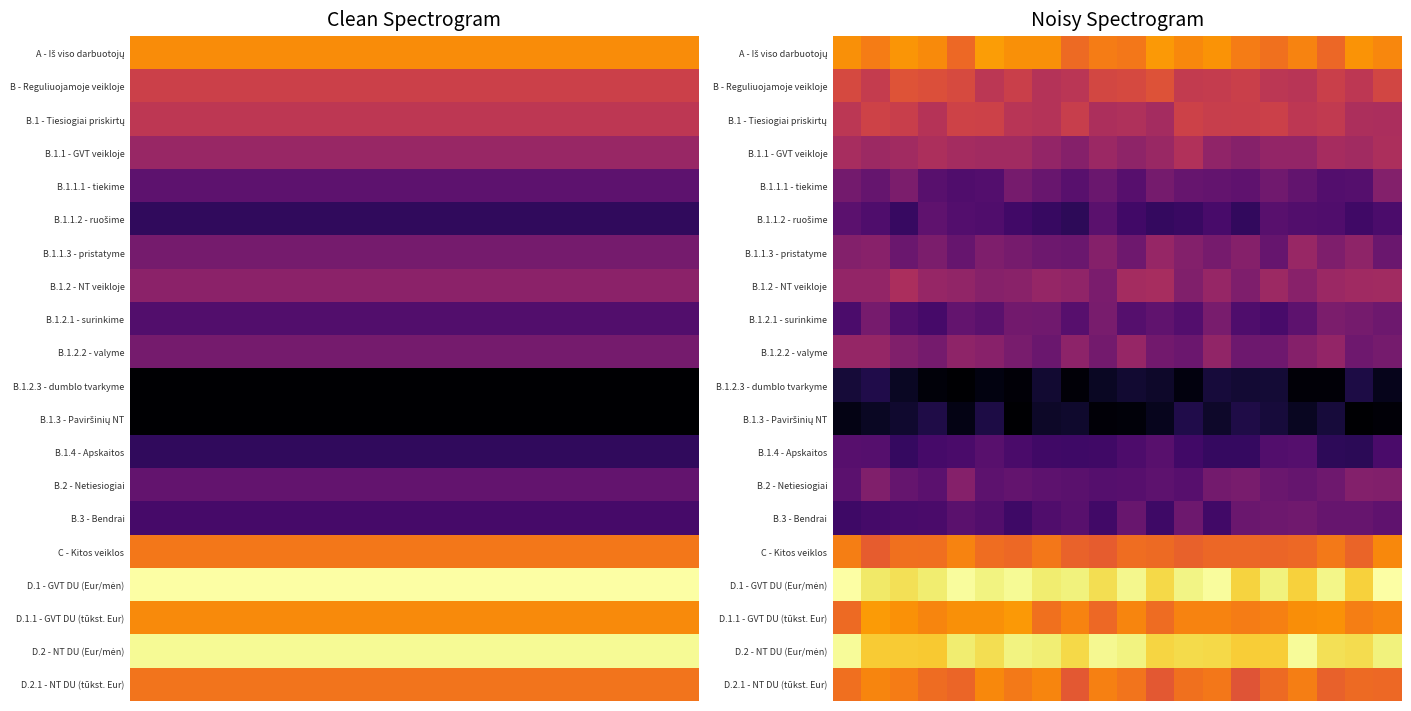

Between 12 and 9, which is larger?

12